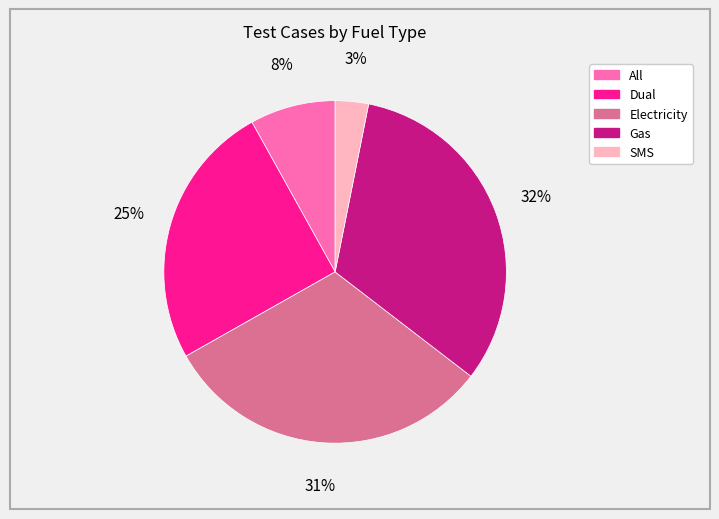

To the nearest percent, what portion does All represent?

8%